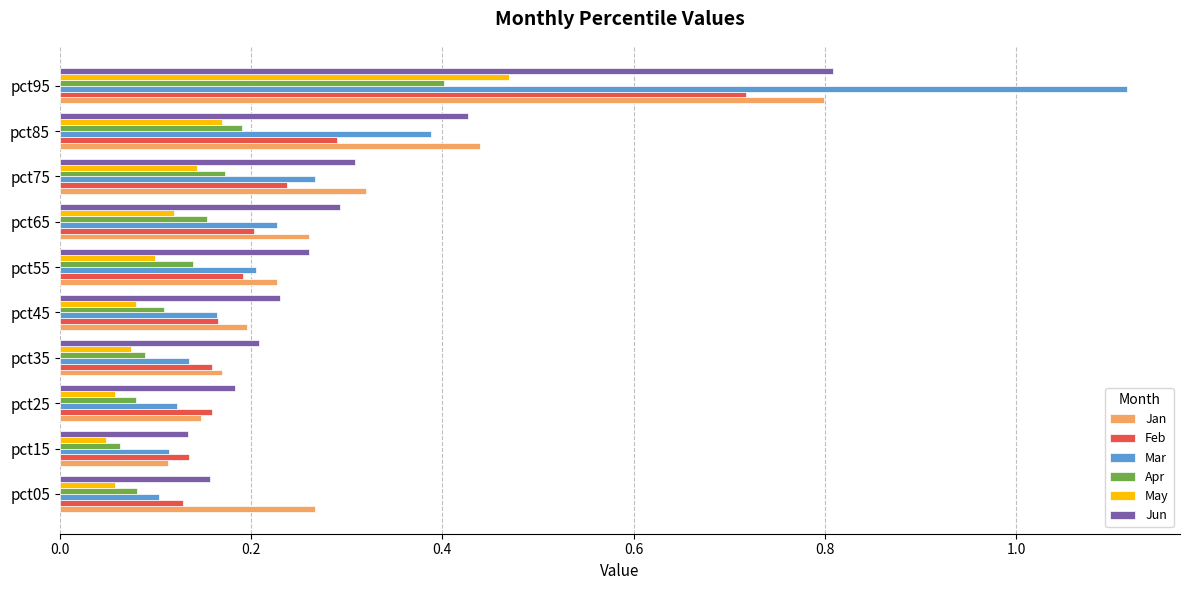

At which label does Jan reach its minimum?

pct15